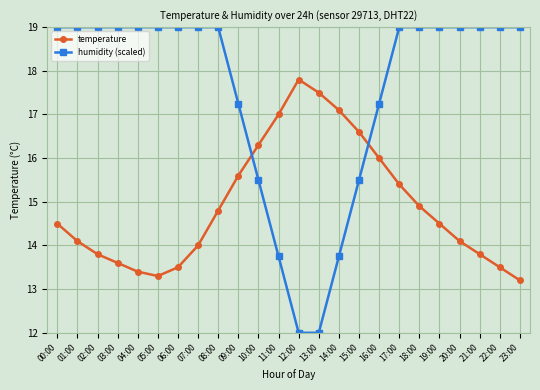

What is the spread (max minus min) of values at 14:00?

3.4